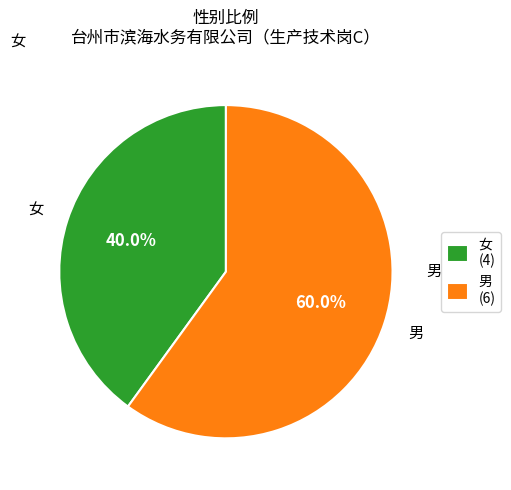

Combined, what portion of the pie is 男 and 女?

100.0%